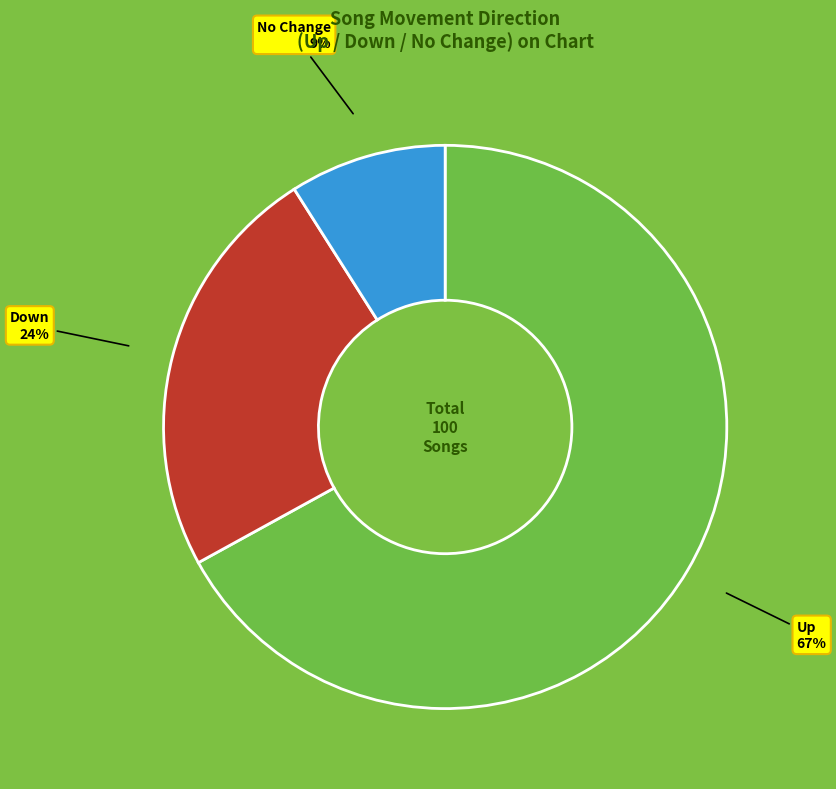

To the nearest percent, what is the combined percentage of No Change 9% and Down 24%?

33%